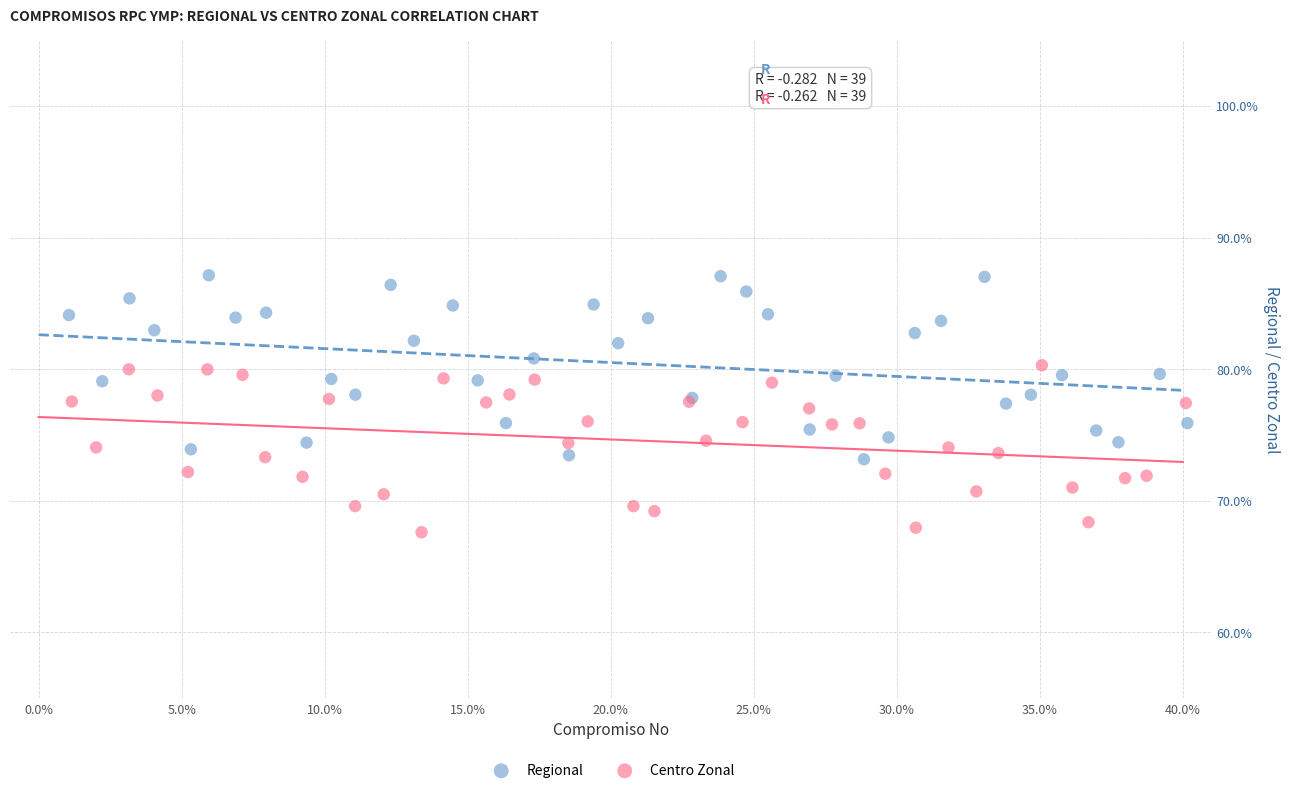

Which series reaches the maximum Y coordinate?

Regional